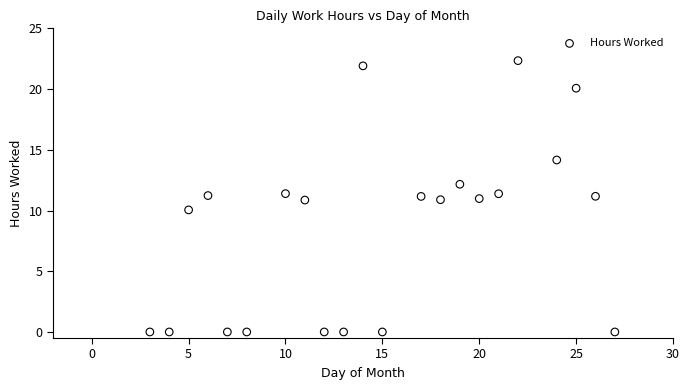

What is the range of Y values (max minus min)?

22.3